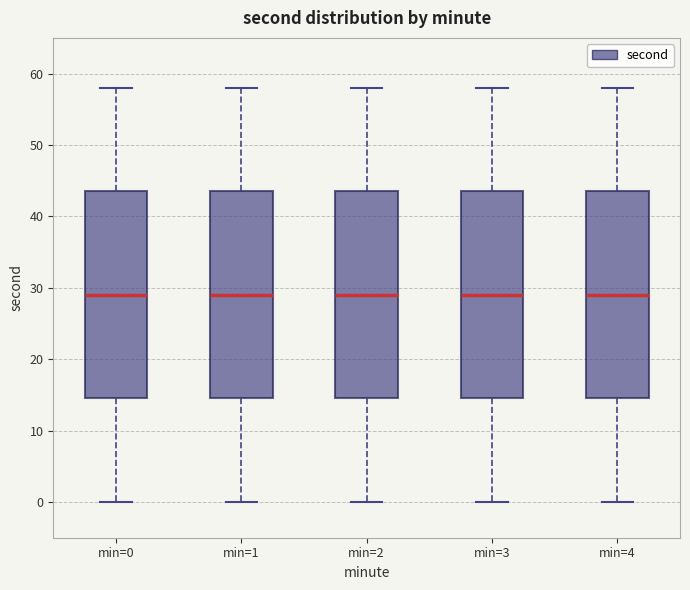

Reading left to right, transcribe this box plot: for each box, give where its median line is, the range the box spans, and where its two whiskers end, as read against the y-axis. The values are not printed on the chart, so give them approximately, as read against the axis.

min=0: median 29, box 15 to 44, whiskers 0 to 58
min=1: median 29, box 15 to 44, whiskers 0 to 58
min=2: median 29, box 15 to 44, whiskers 0 to 58
min=3: median 29, box 15 to 44, whiskers 0 to 58
min=4: median 29, box 15 to 44, whiskers 0 to 58